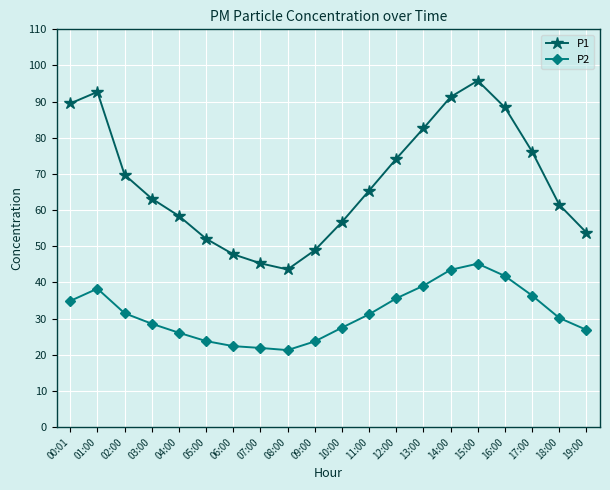

What is the label of the 11th point from the right?

09:00